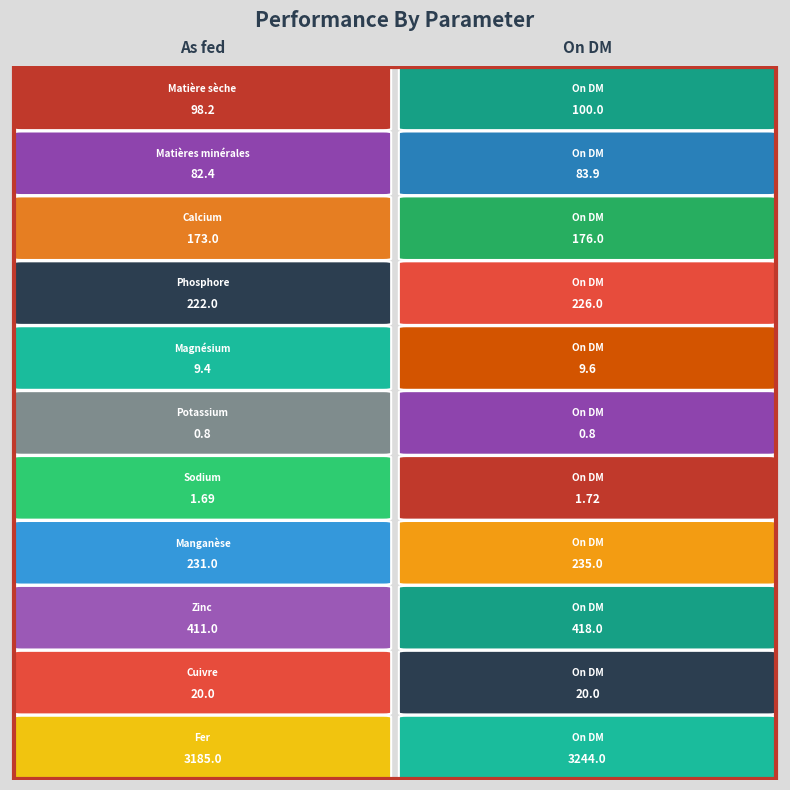

Is it true that Matière sèche equals 100.0 at 1?

True